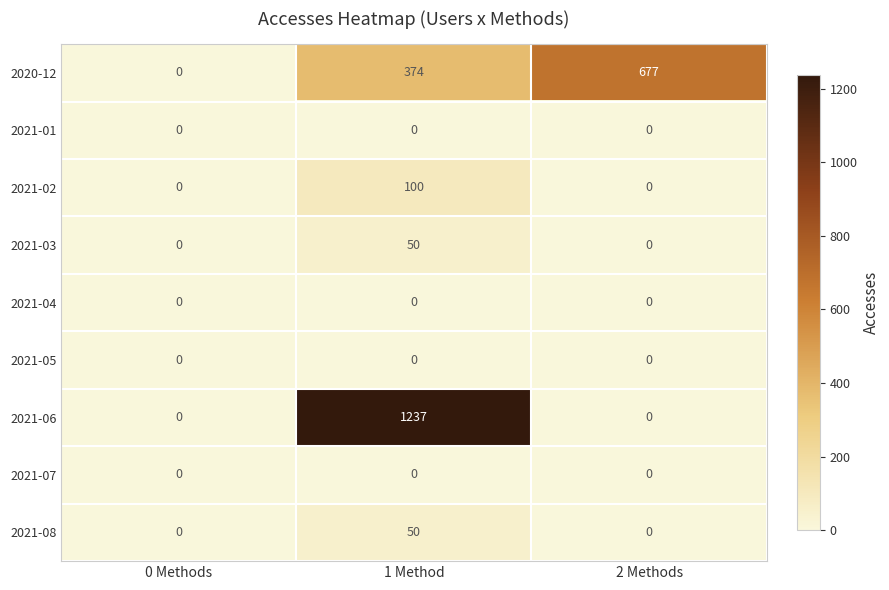

At which label does 2021-08 reach its peak?

1 Method